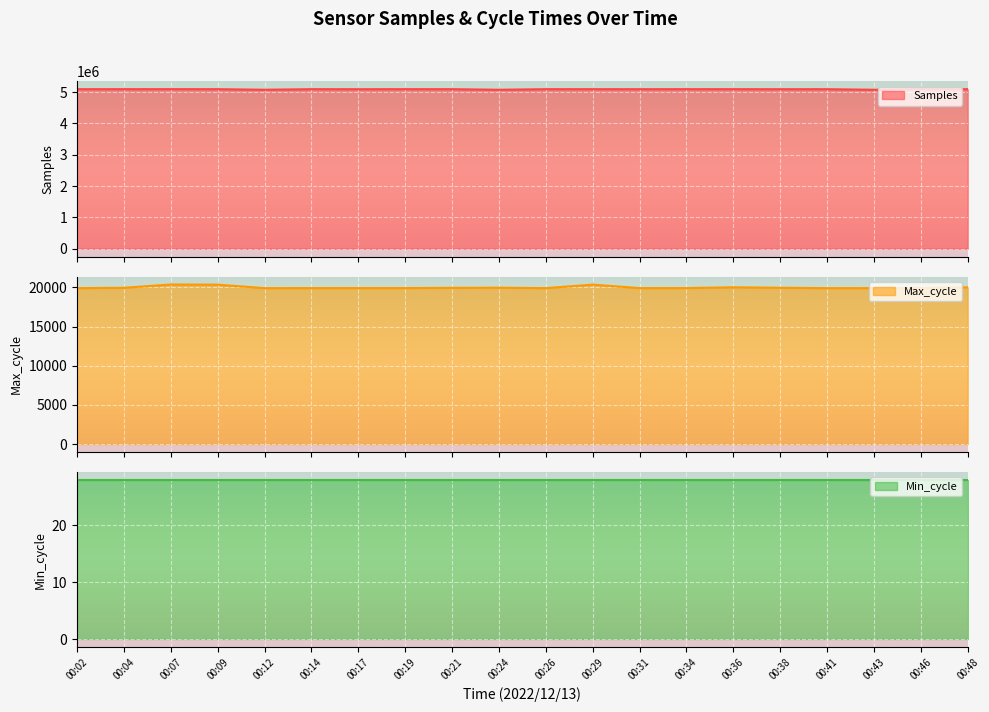

The Max_cycle series shows 32657 at 00:21. True or false?

False